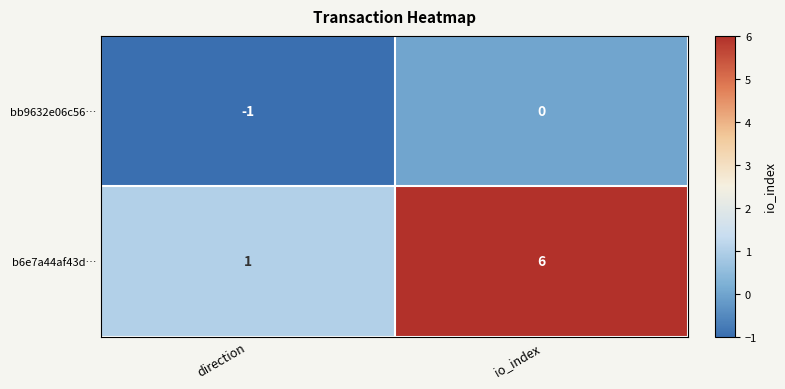

Reading left to right, what are all the values shown in this chart?

bb9632e06c56…: -1	0
b6e7a44af43d…: 1	6